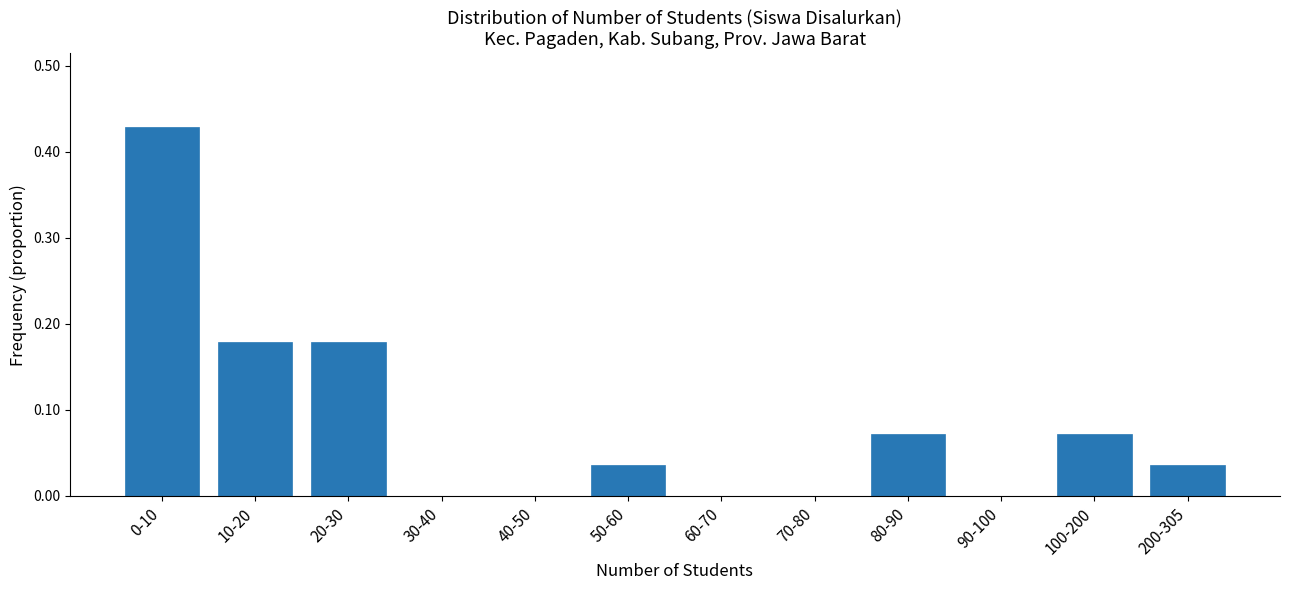

What is the sum of all values?

1.0